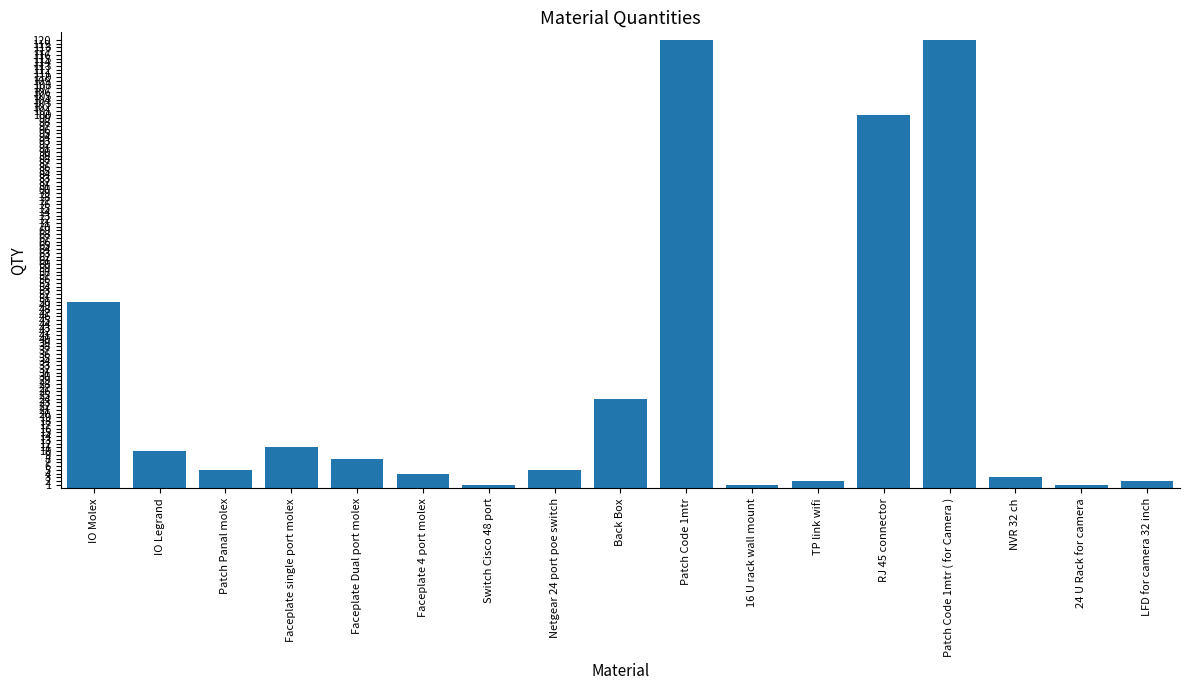

What is the change in value from Netgear 24 port poe switch to Patch Code 1mtr?

+115